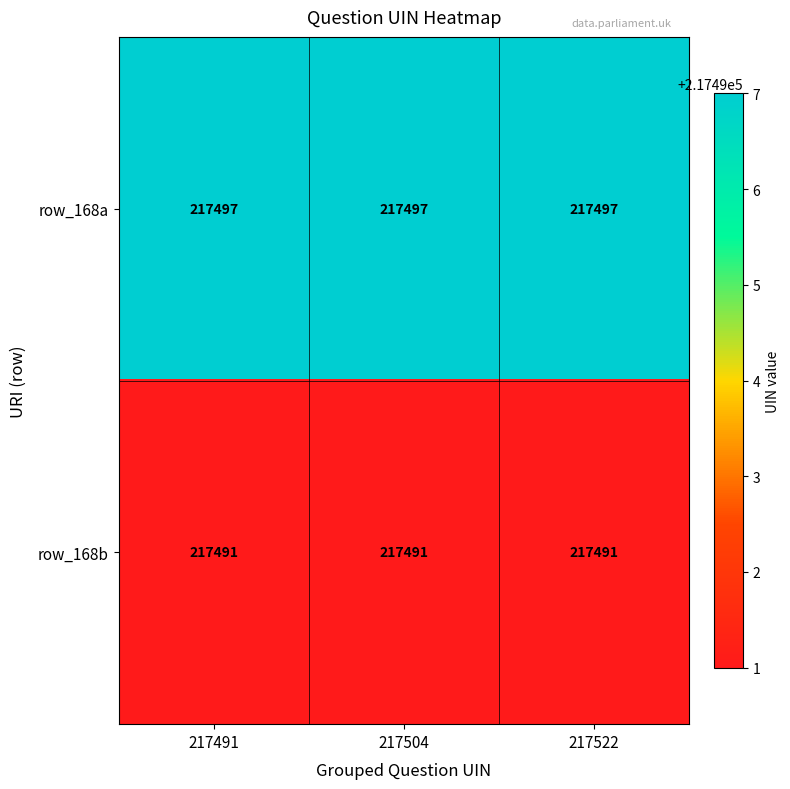

At how many categories does at least one series exceed 217496?

3